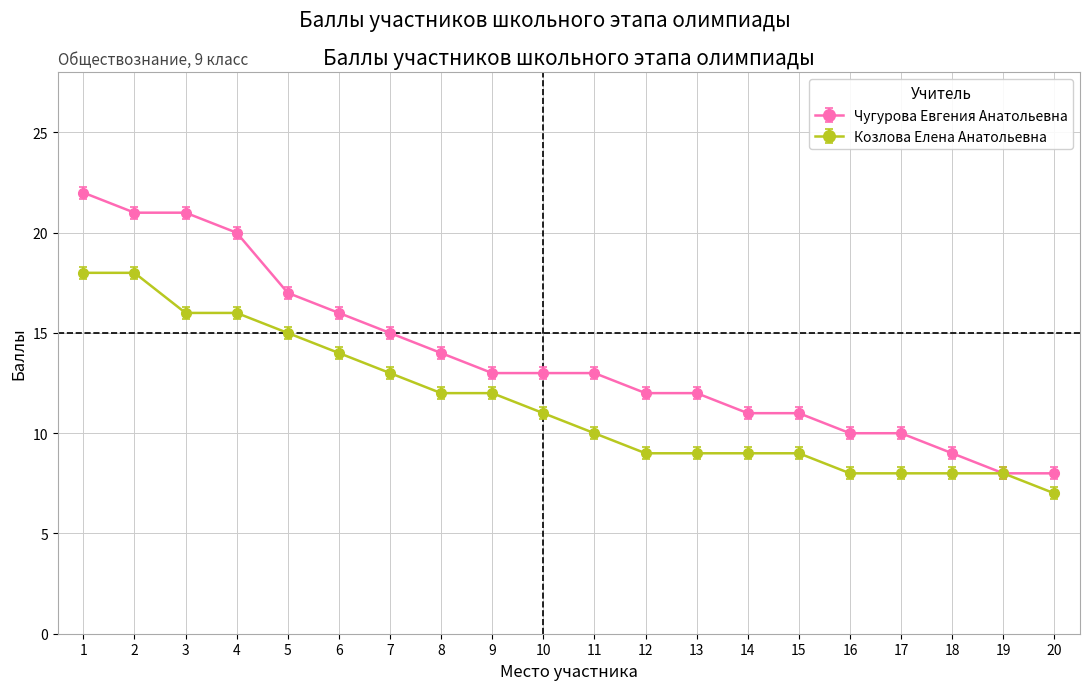

The Козлова Елена Анатольевна series shows 8 at 17. True or false?

True